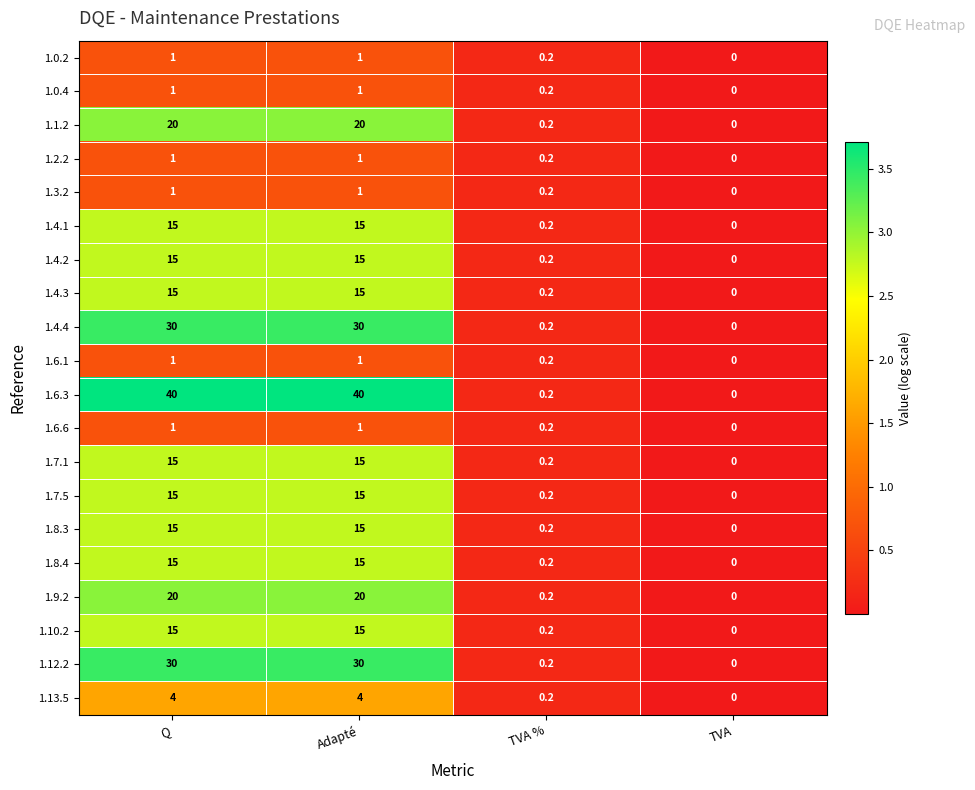

Is it true that 1.10.2 equals 9.9 at TVA?

False